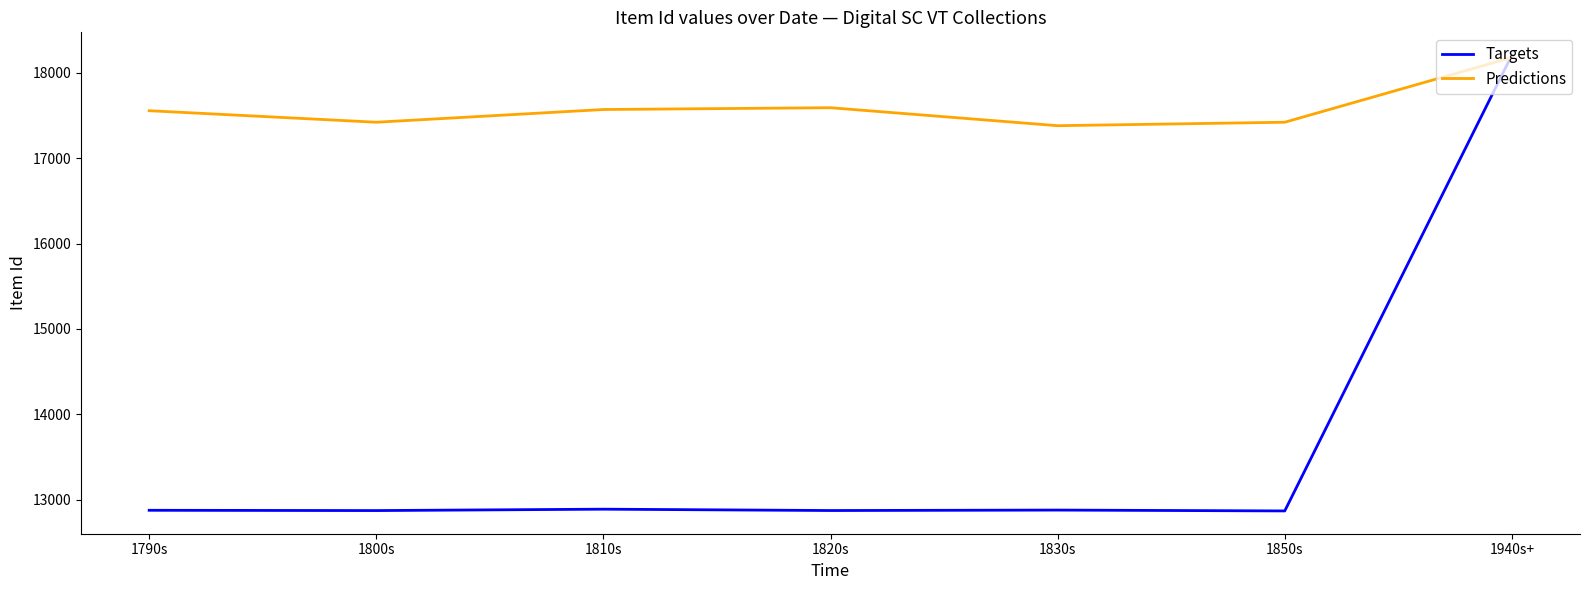

What are all the series names shown in the legend?

Targets, Predictions